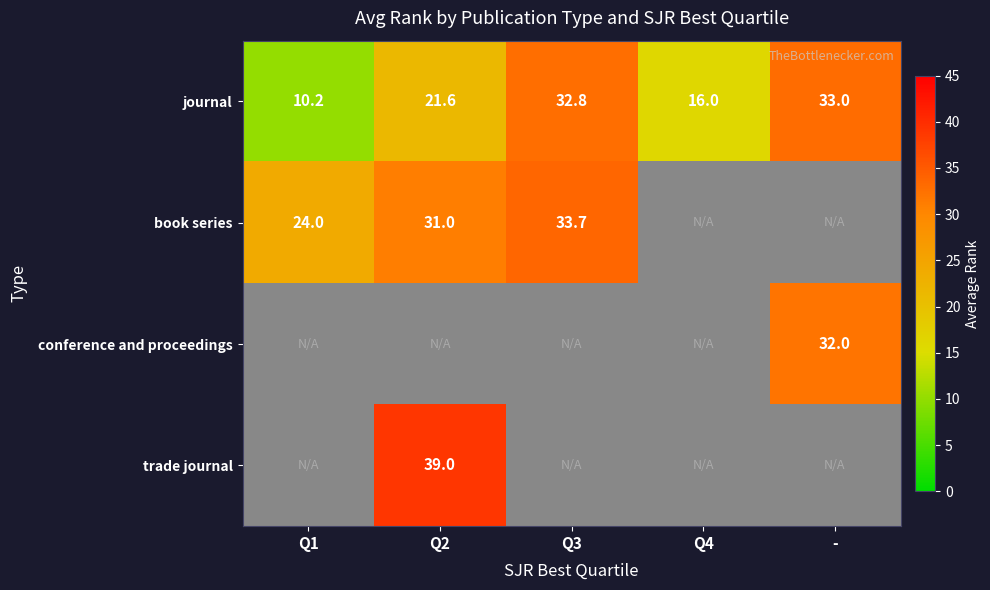

Which has a higher value, Q4 or Q2?

Q2